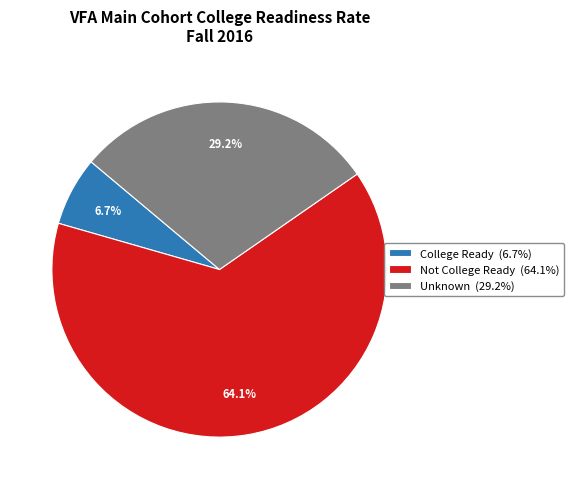

The Unknown slice represents 29% of the pie. True or false?

True